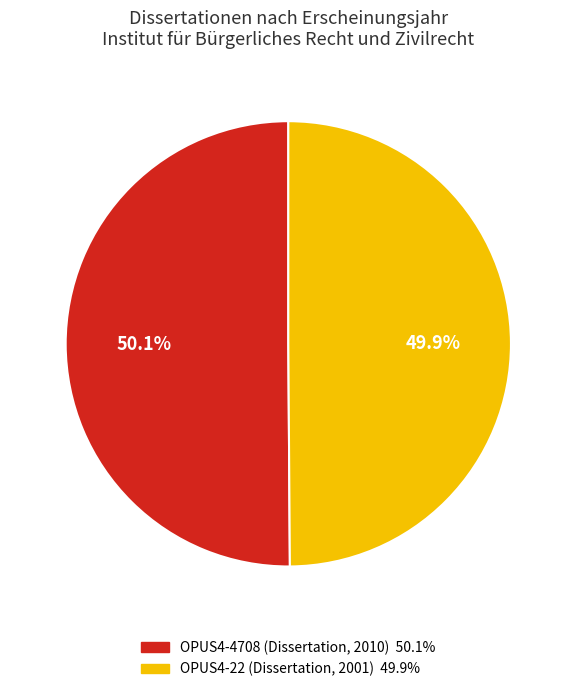

Combined, what portion of the pie is OPUS4-22 (Dissertation, 2001) and OPUS4-4708 (Dissertation, 2010)?

100.0%